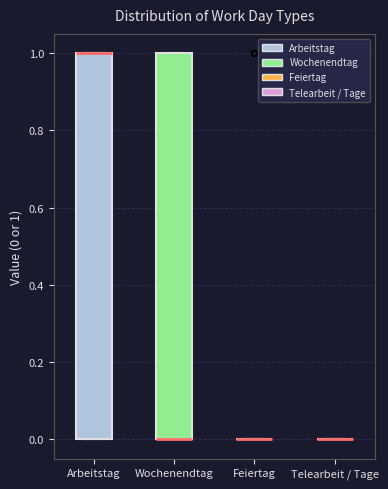

Reading left to right, read every box against the y-axis: the position of its median line, the range the box covers, and the ends of its whiskers. The values are not printed on the chart, so give them approximately, as read against the axis.

Arbeitstag: median 1 (drawn on the box's upper edge), box 0 to 1, whiskers 0 to 1
Wochenendtag: median 0 (drawn on the box's lower edge), box 0 to 1, whiskers 0 to 1
Feiertag: box collapsed to a line at 0, whiskers 0 to 0
Telearbeit / Tage: box collapsed to a line at 0, whiskers 0 to 0